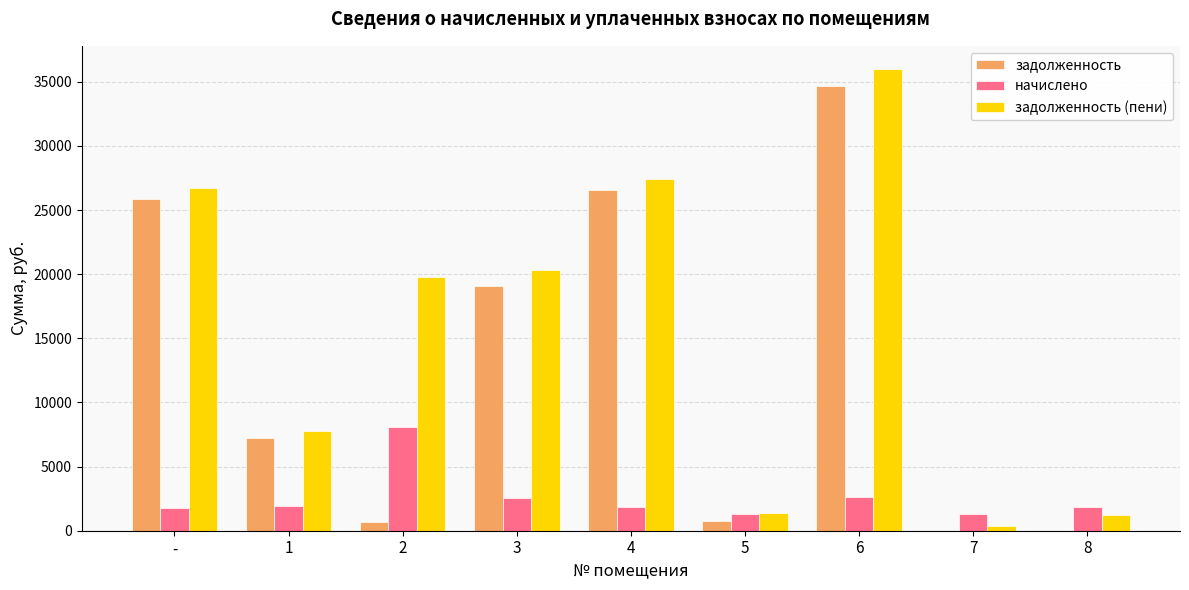

At which category is the sum across all series the highest?

6